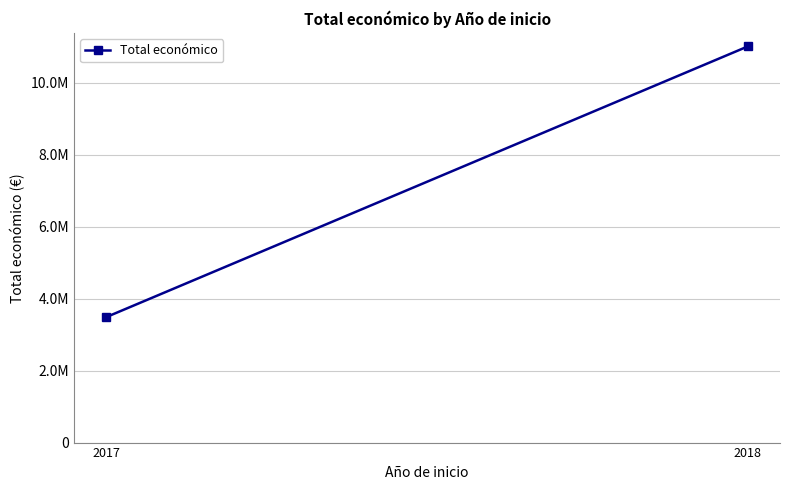

Which has a higher value, 2017 or 2018?

2018